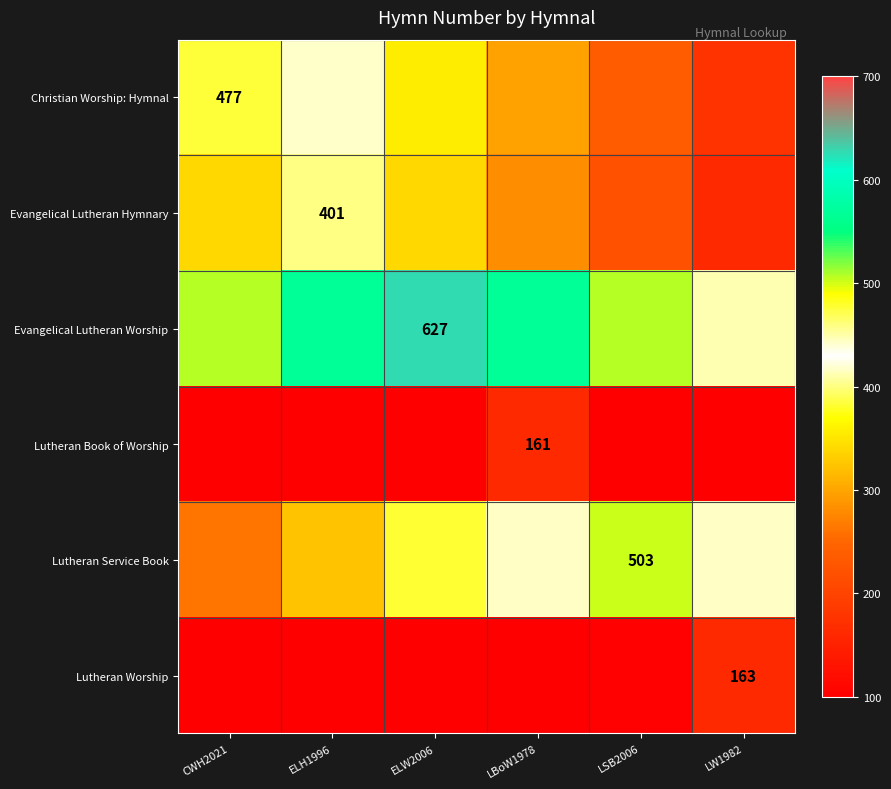

At which category is the sum across all series the highest?

ELW2006